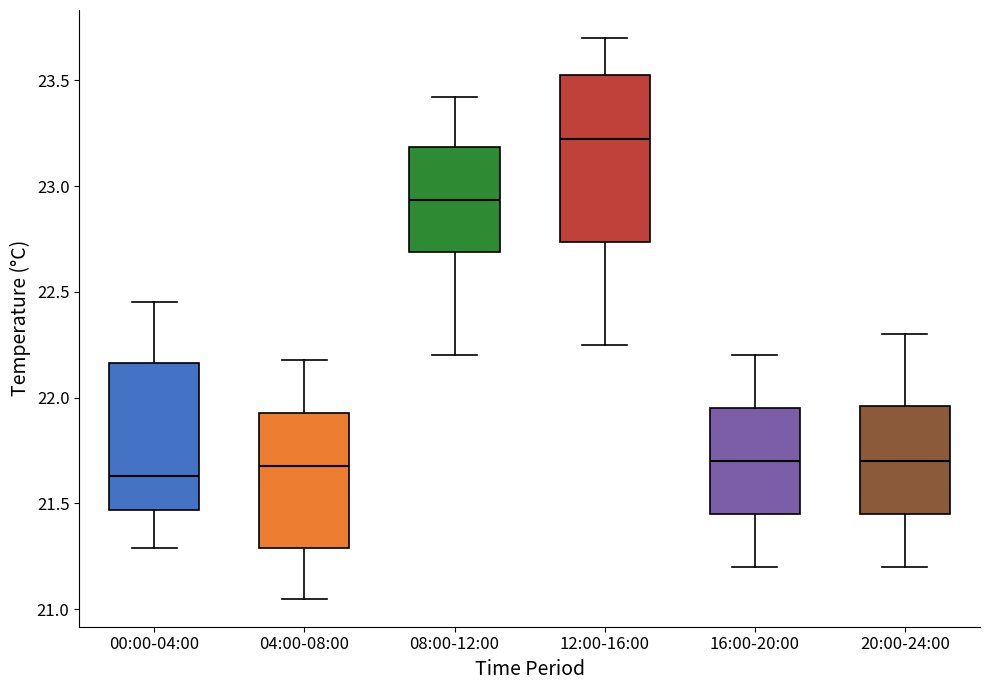

Reading left to right, transcribe this box plot: for each box, give where its median line is, the range the box spans, and where its two whiskers end, as read against the y-axis. The values are not printed on the chart, so give them approximately, as read against the axis.

00:00-04:00: median 21.65, box 21.45 to 22.15, whiskers 21.30 to 22.45
04:00-08:00: median 21.70, box 21.30 to 21.95, whiskers 21.05 to 22.20
08:00-12:00: median 22.95, box 22.70 to 23.20, whiskers 22.20 to 23.40
12:00-16:00: median 23.25, box 22.75 to 23.55, whiskers 22.25 to 23.70
16:00-20:00: median 21.70, box 21.45 to 21.95, whiskers 21.20 to 22.20
20:00-24:00: median 21.70, box 21.45 to 21.95, whiskers 21.20 to 22.30